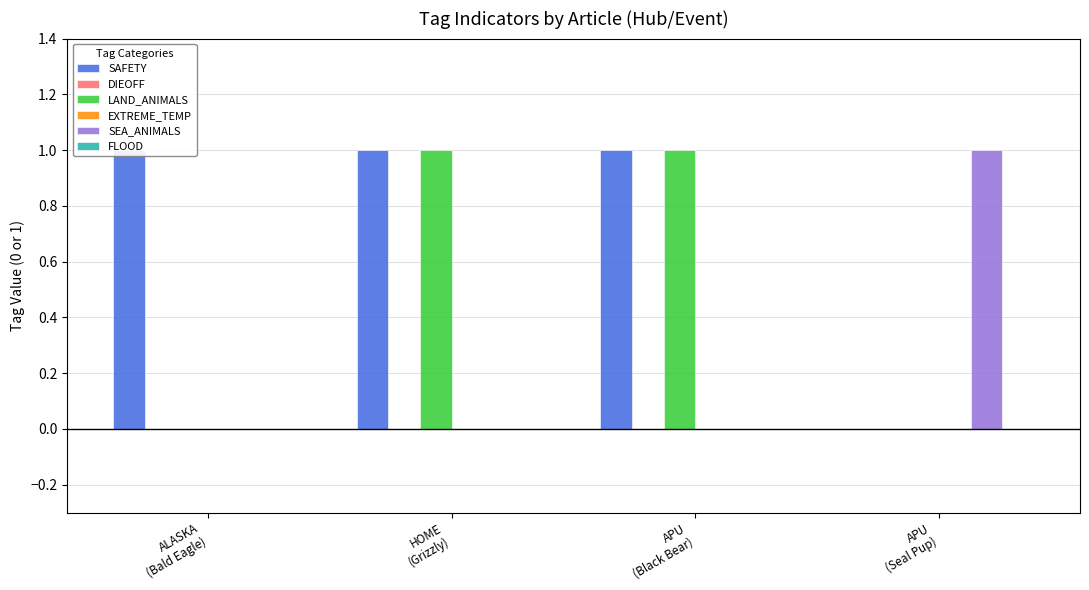

Between HOME
(Grizzly) and APU
(Black Bear), which series saw the biggest shift?

SAFETY